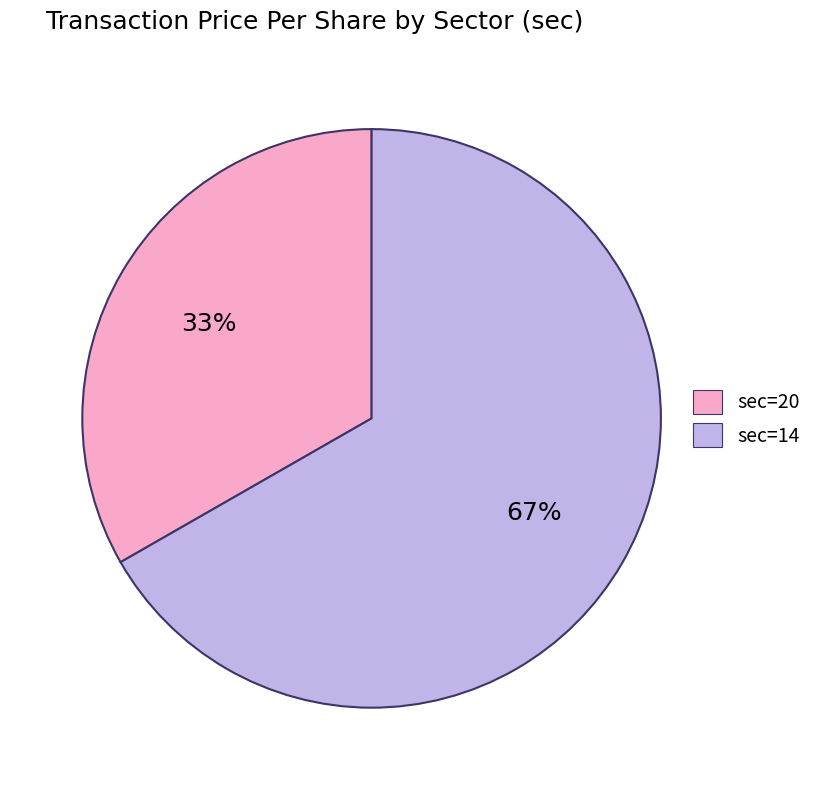

Rank the categories by value from highest to lowest.

sec=14, sec=20